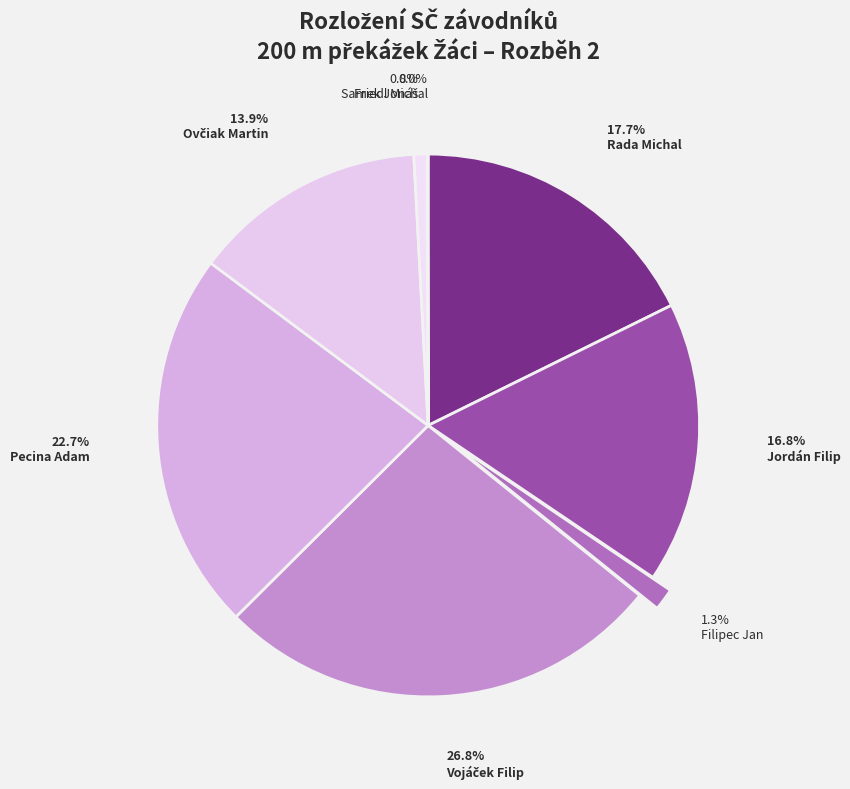

Is there any slice that represents more than half of the pie?

No